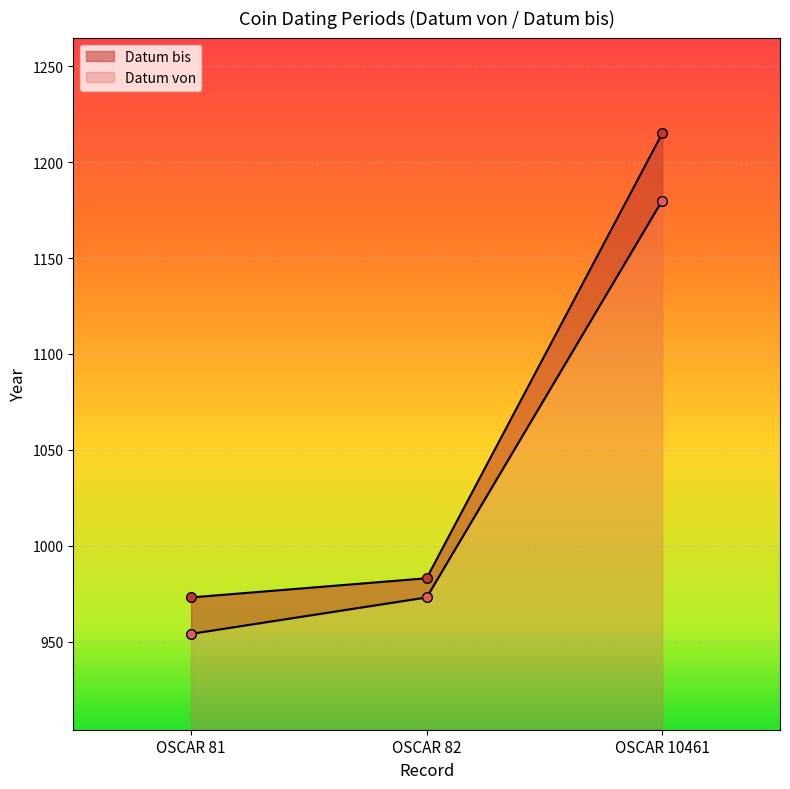

At which category is the sum across all series the highest?

OSCAR 10461